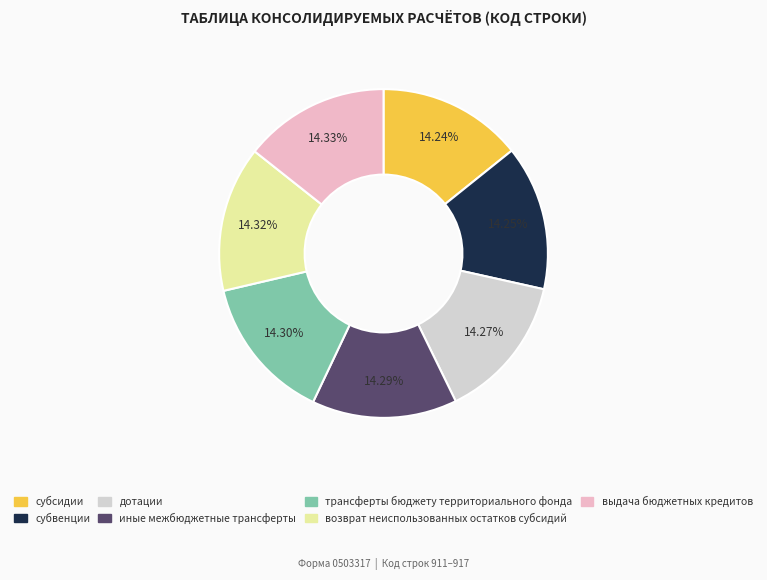

Combined, do трансферты бюджету территориального фонда and субвенции account for over 50%?

No